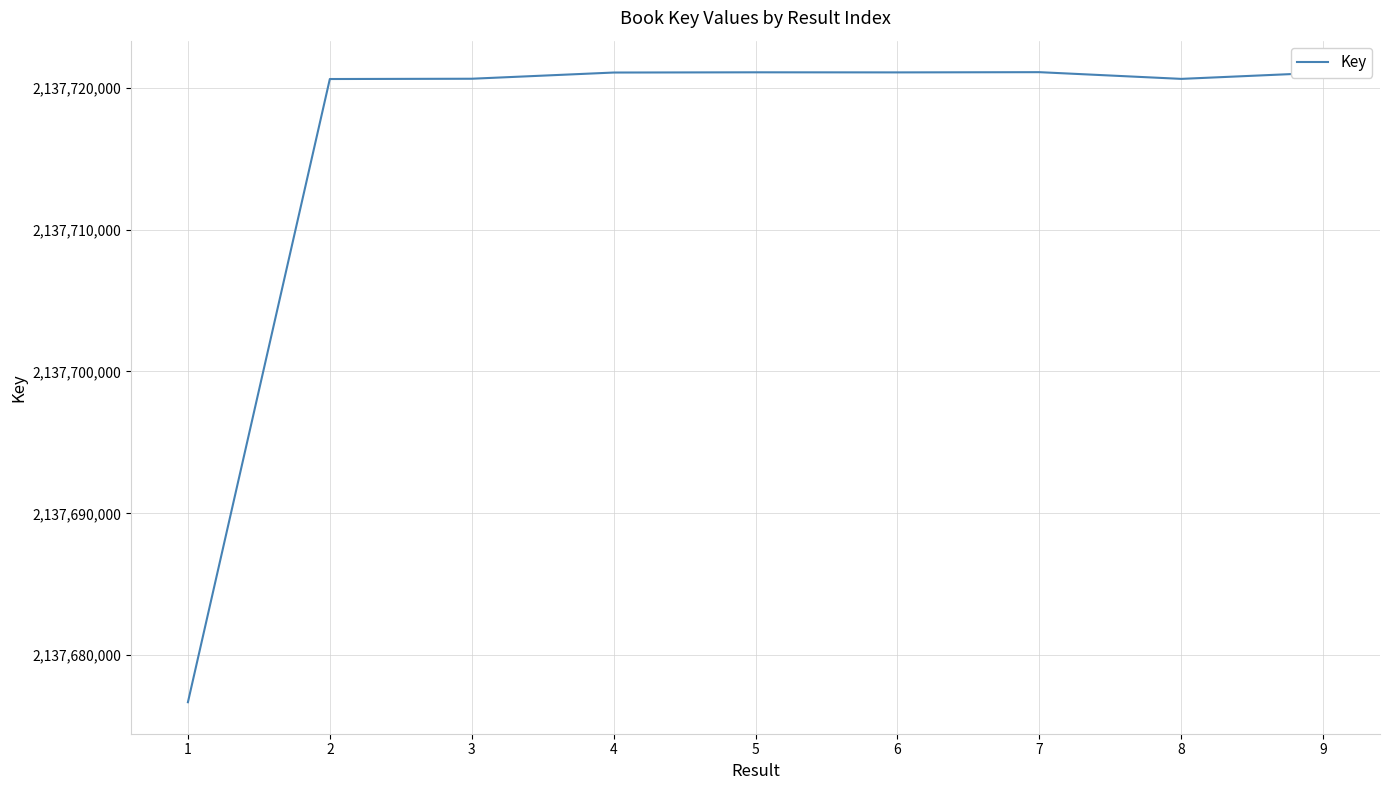

Does the chart have visible grid lines?

Yes